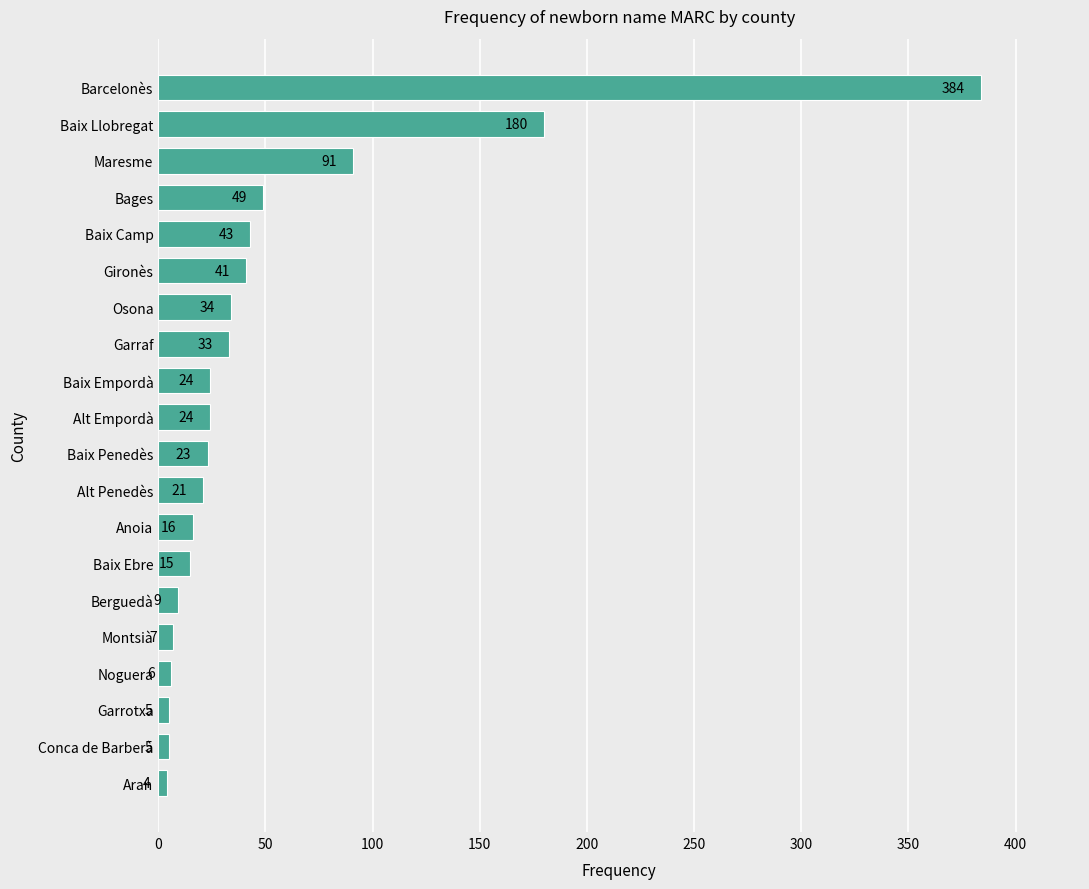

Between Berguedà and Montsià, which is larger?

Berguedà